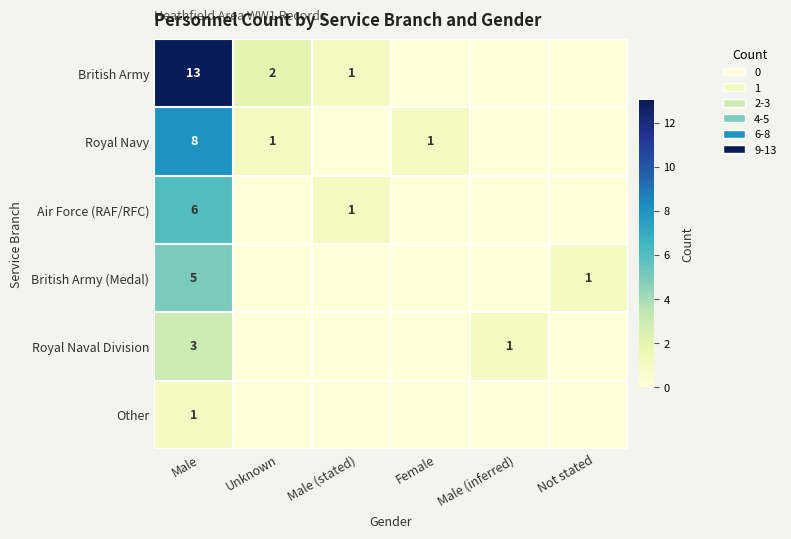

Rank the series at Male from highest to lowest value.

British Army, Royal Navy, Air Force (RAF/RFC), British Army (Medal), Royal Naval Division, Other